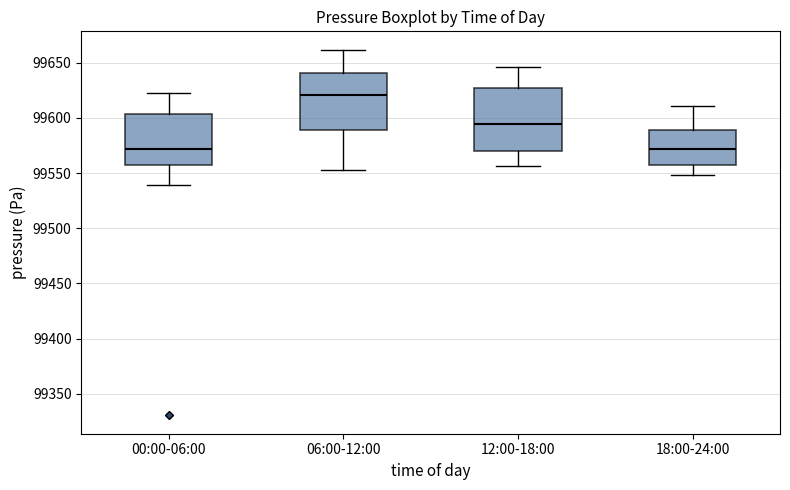

Reading left to right, transcribe this box plot: for each box, give where its median line is, the range the box spans, and where its two whiskers end, as read against the y-axis. The values are not printed on the chart, so give them approximately, as read against the axis.

00:00-06:00: median 99570, box 99560 to 99605, whiskers 99540 to 99620
06:00-12:00: median 99620, box 99590 to 99640, whiskers 99555 to 99660
12:00-18:00: median 99595, box 99570 to 99630, whiskers 99555 to 99645
18:00-24:00: median 99570, box 99560 to 99590, whiskers 99550 to 99610